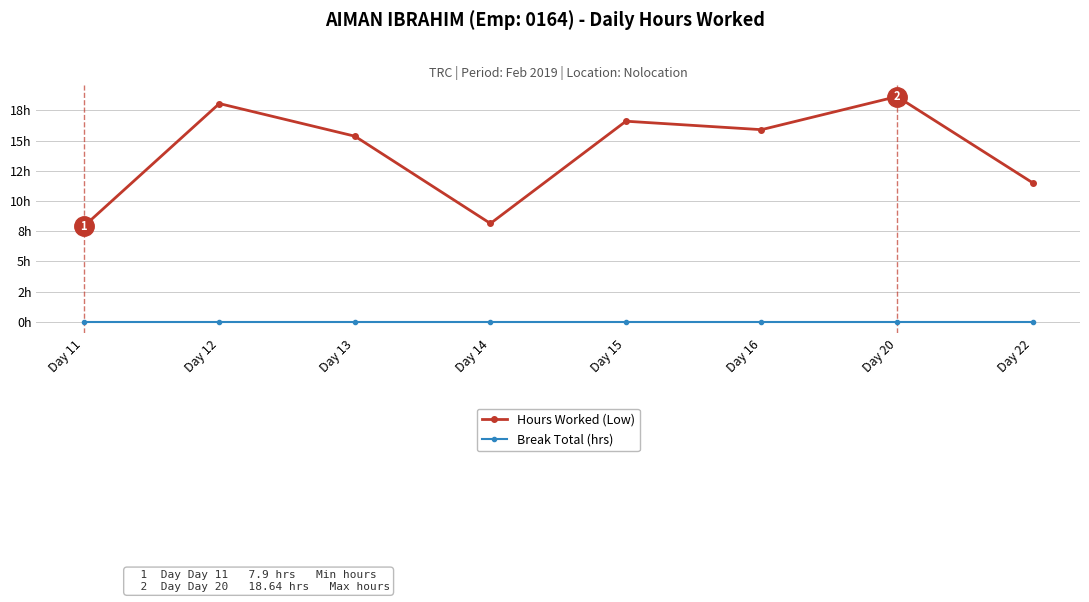

What are all the series names shown in the legend?

Hours Worked (Low), Break Total (hrs)